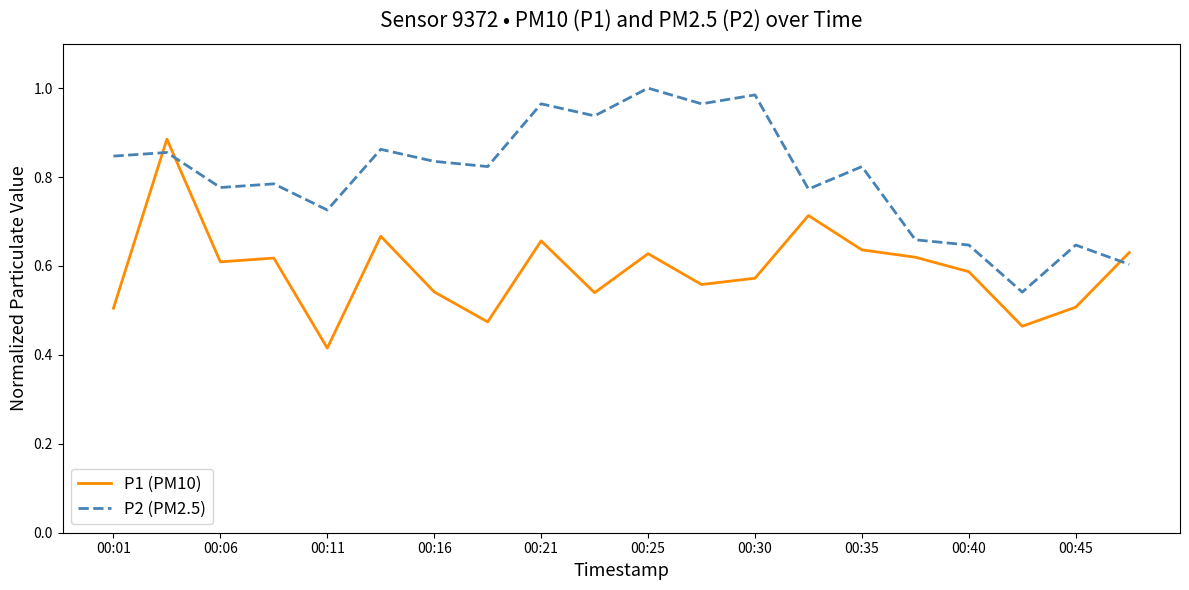

In P2 (PM2.5), how many points are lower than both neighbors (excluding endpoints)?

7